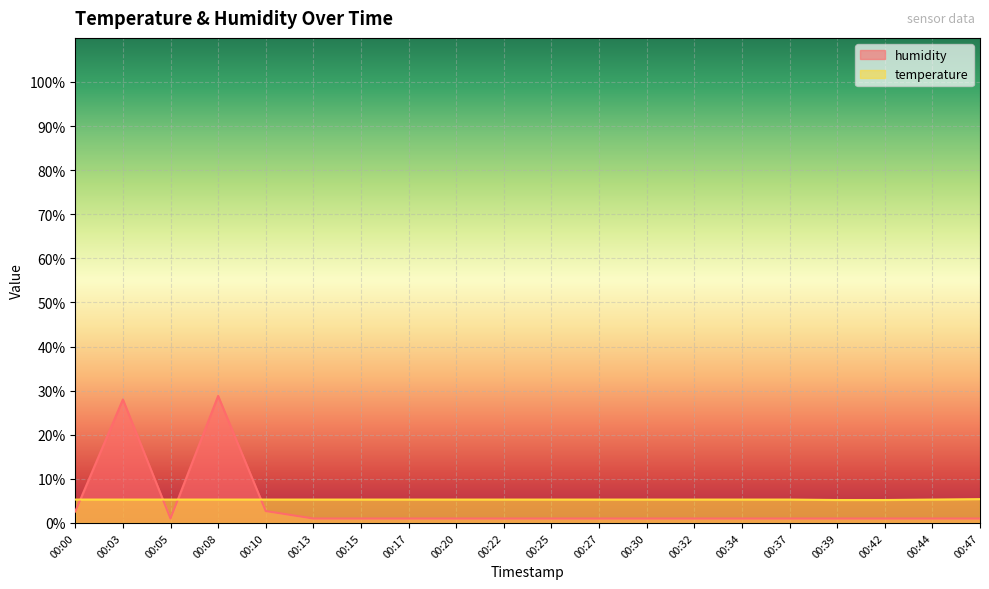

True or false: humidity has a value of 1.0 at 00:32.

True